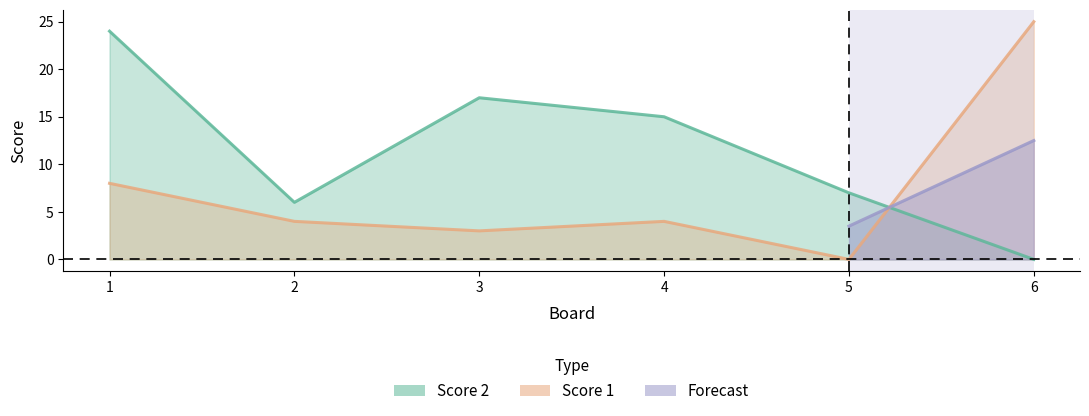

At which label is Score 2 closest to 12?

4